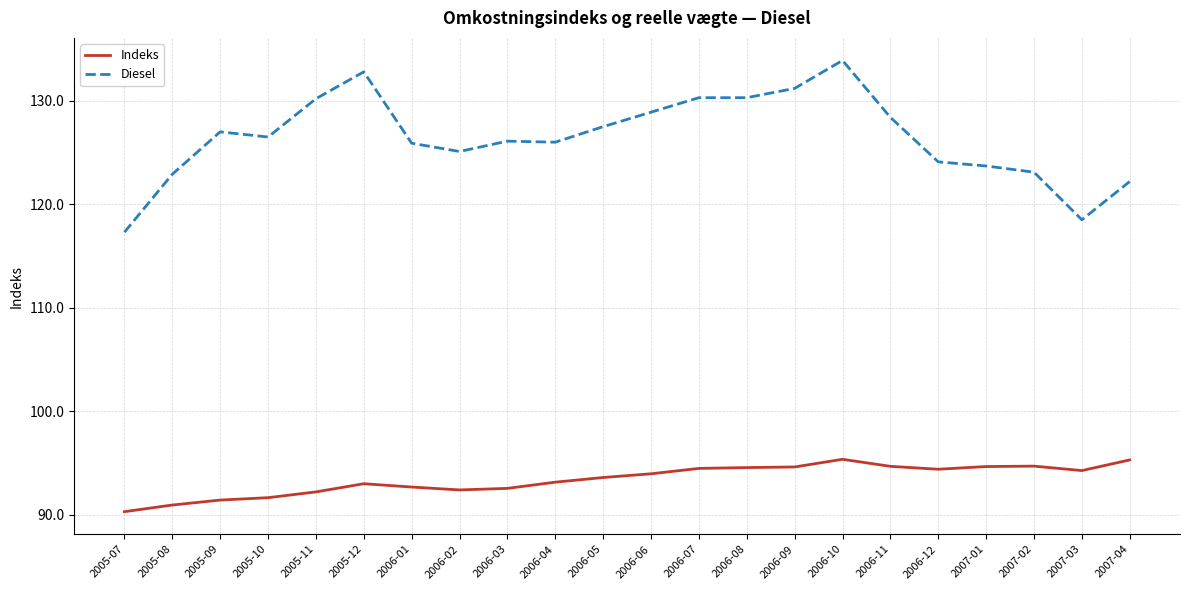

Which category has the lowest value in the Indeks series?

2005-07